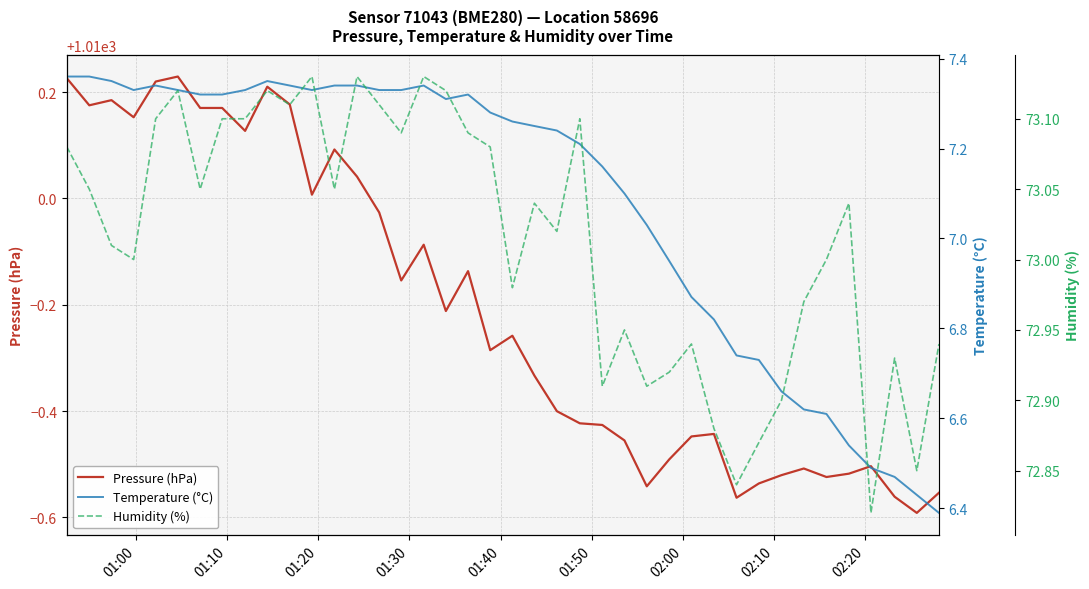

True or false: Pressure (hPa) has more than 1 interior local peaks.

True